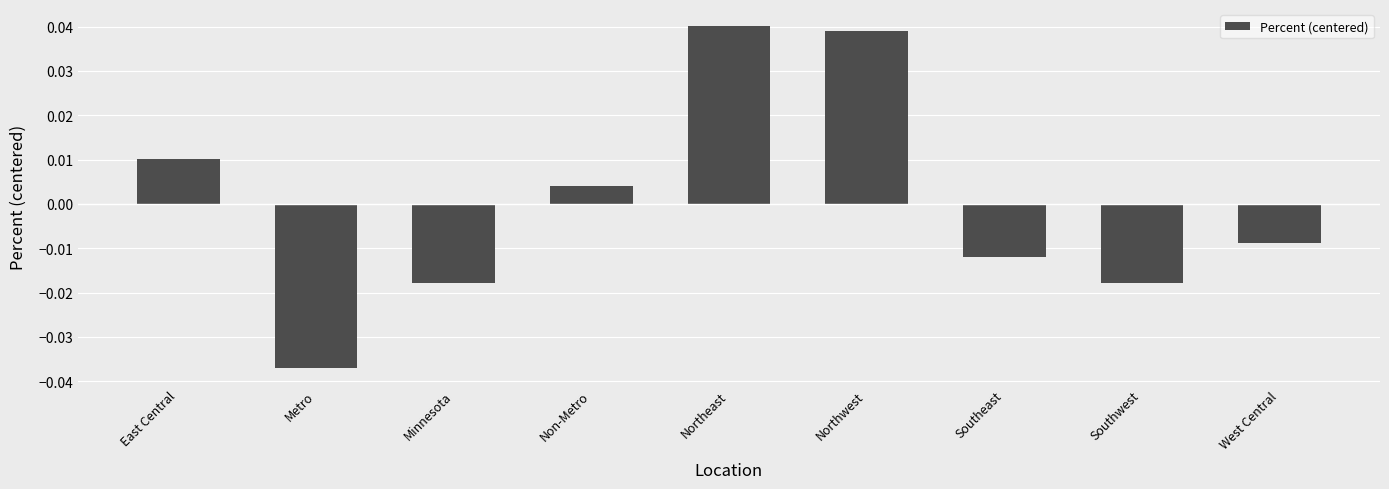

How many distinct data groups are displayed?

1